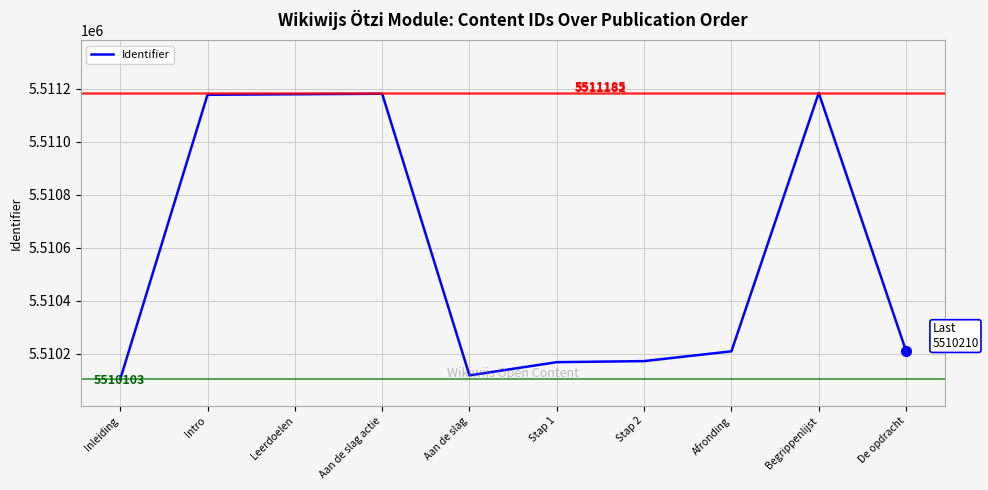

Between Stap 2 and Begrippenlijst, which is larger?

Begrippenlijst